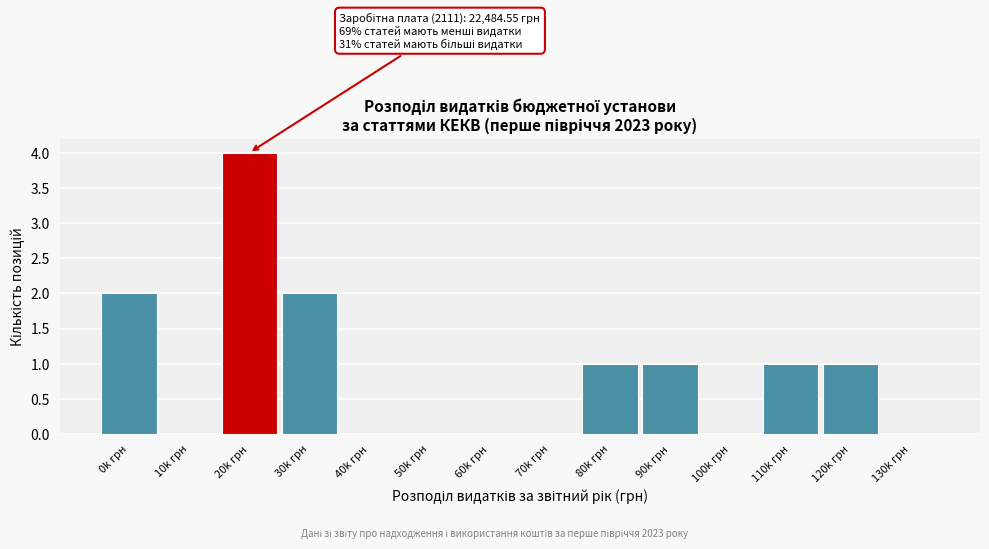

Reading left to right, transcribe all the data shown in this chart.

0k грн=2	10k грн=0	20k грн=4	30k грн=2	40k грн=0	50k грн=0	60k грн=0	70k грн=0	80k грн=1	90k грн=1	100k грн=0	110k грн=1	120k грн=1	130k грн=0